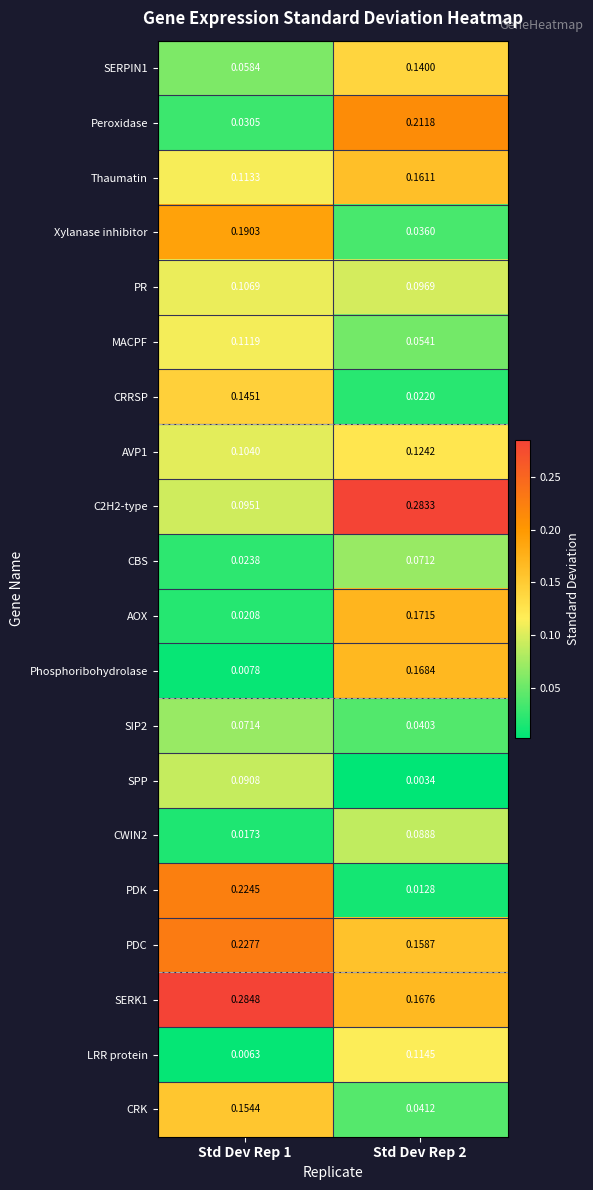

Is the value of SERK1 at Std Dev Rep 1 greater than the value of CBS at Std Dev Rep 1?

Yes